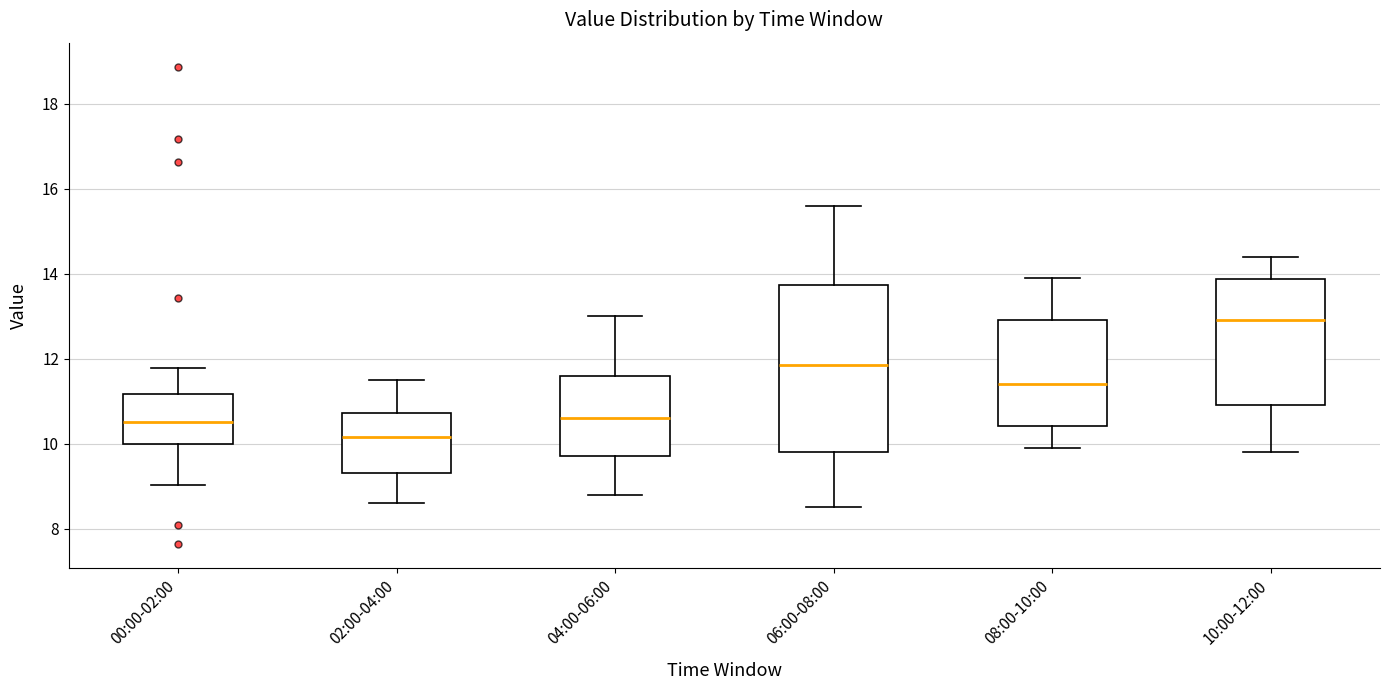

Reading left to right, read every box against the y-axis: the position of its median line, the range the box covers, and the ends of its whiskers. The values are not printed on the chart, so give them approximately, as read against the axis.

00:00-02:00: median 10.6, box 10.0 to 11.2, whiskers 9.0 to 11.8
02:00-04:00: median 10.2, box 9.4 to 10.8, whiskers 8.6 to 11.6
04:00-06:00: median 10.6, box 9.8 to 11.6, whiskers 8.8 to 13.0
06:00-08:00: median 11.8, box 9.8 to 13.8, whiskers 8.6 to 15.6
08:00-10:00: median 11.4, box 10.4 to 13.0, whiskers 10.0 to 14.0
10:00-12:00: median 13.0, box 11.0 to 13.8, whiskers 9.8 to 14.4